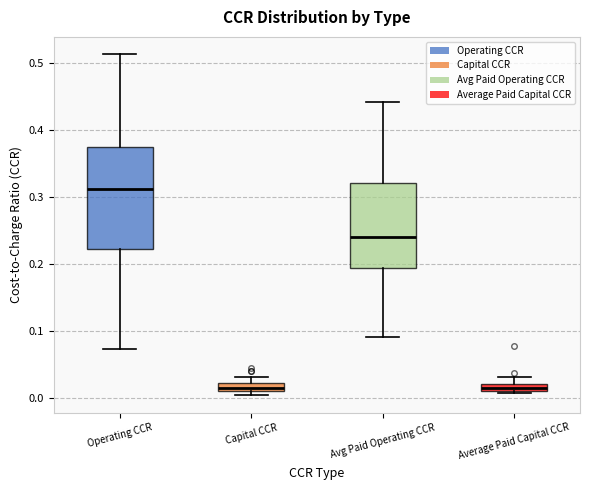

Which box is the tallest, from its lower edge to its upper edge?

Operating CCR